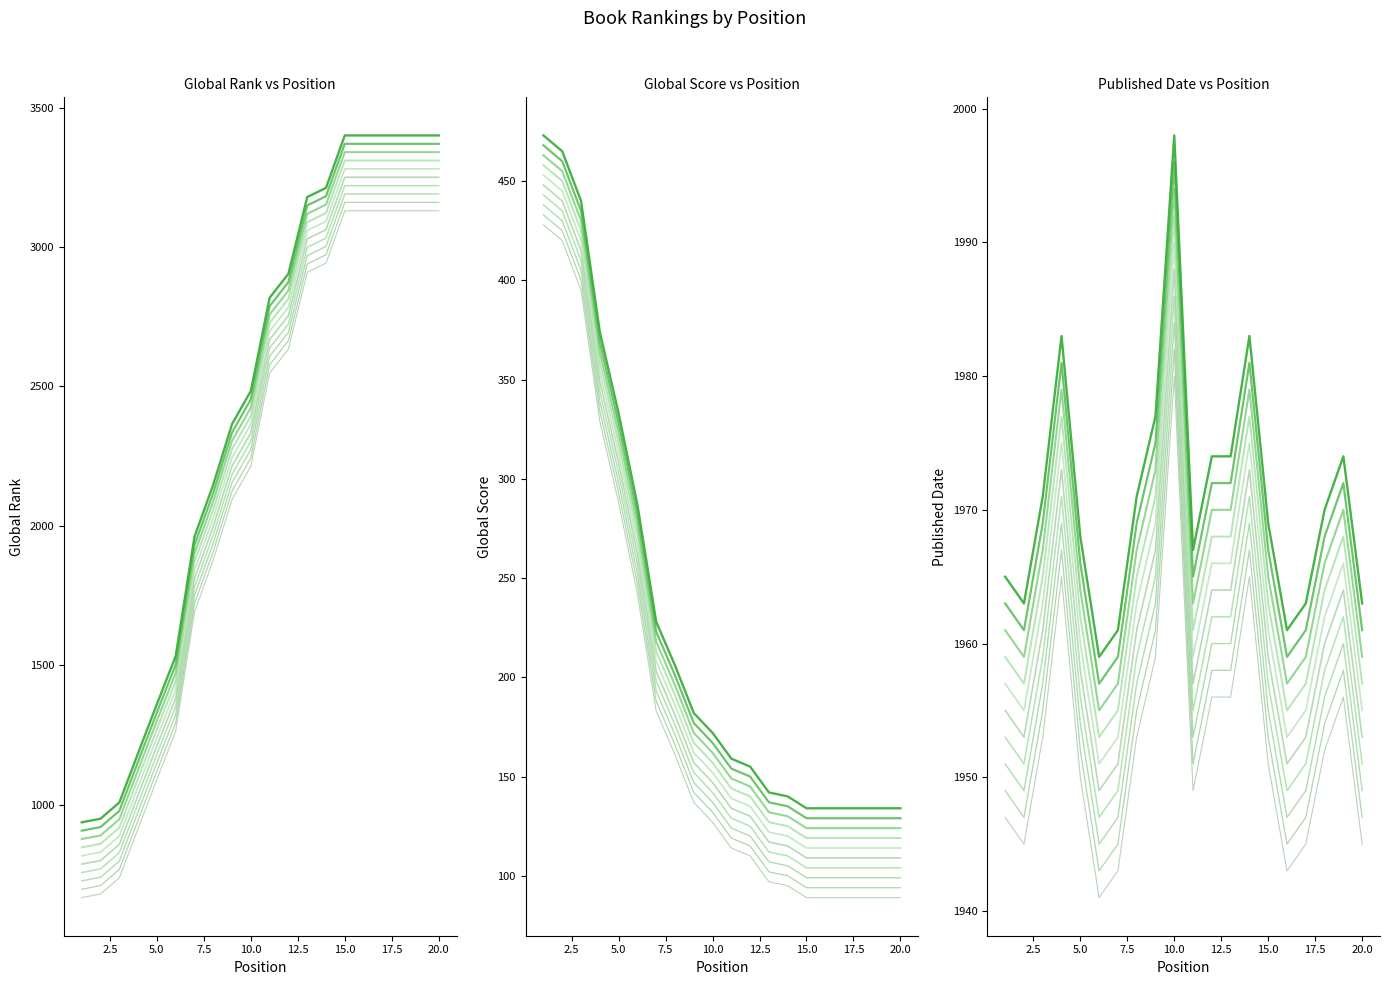

Rank the categories by Published Date value from lowest to highest.

6, 7, 16, 2, 17, 20, 1, 11, 5, 15, 18, 3, 8, 12, 13, 19, 9, 4, 14, 10